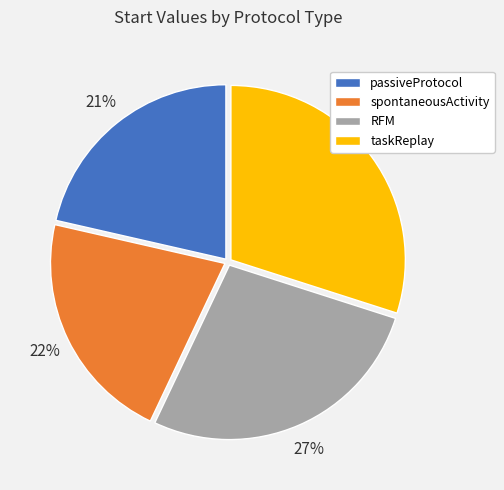

What is the largest slice in the pie chart?

taskReplay